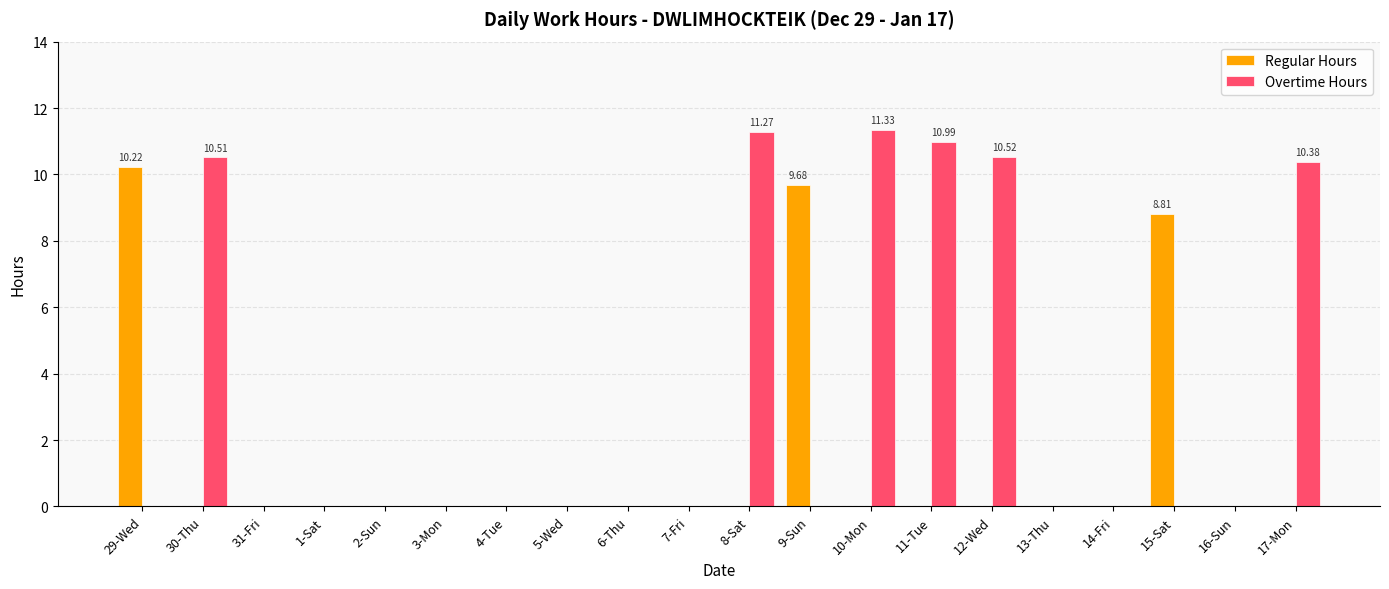

Which series changed the most between 30-Thu and 16-Sun?

Overtime Hours